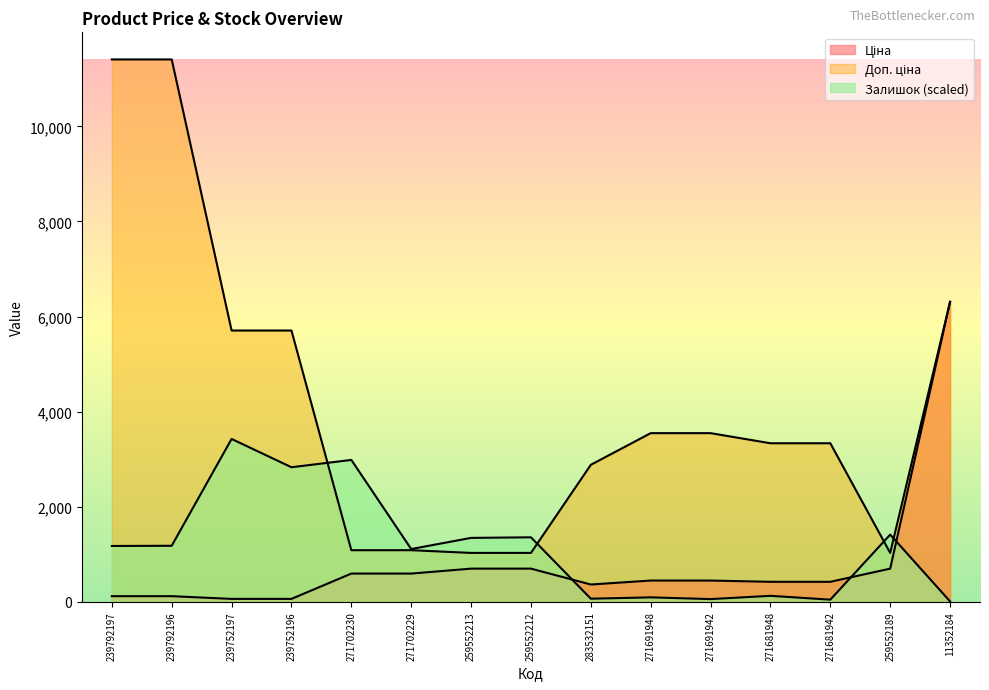

What is the label of the 7th point from the left?

259552213